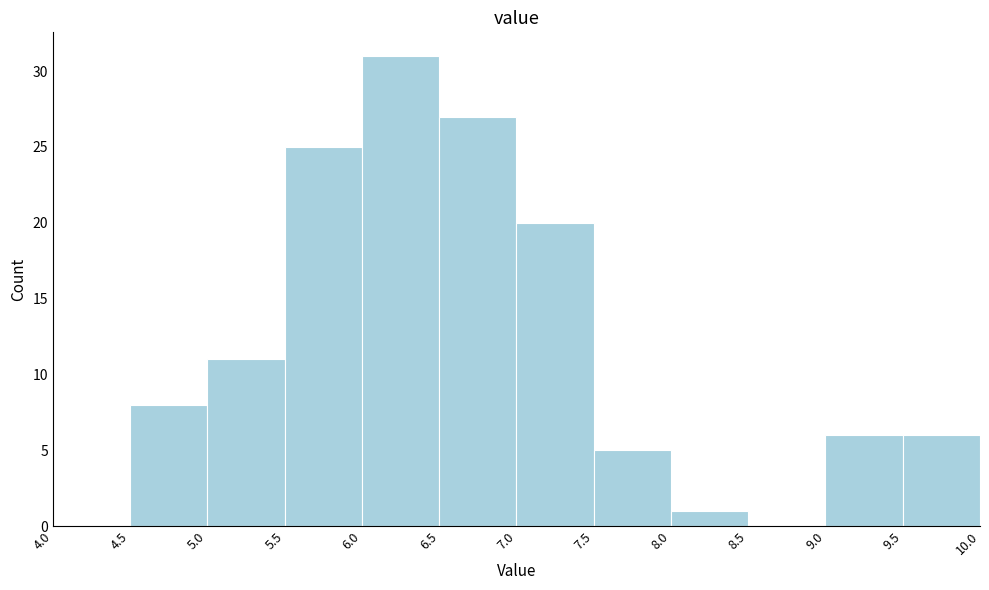

Reading left to right, transcribe this chart: for each bar, give the range it covers on the x-axis and its height. The values are not printed on the chart, so give them approximately, as read against the axis.

4.0 to 4.5: 0
4.5 to 5.0: 8
5.0 to 5.5: 11
5.5 to 6.0: 25
6.0 to 6.5: 31
6.5 to 7.0: 27
7.0 to 7.5: 20
7.5 to 8.0: 5
8.0 to 8.5: 1
8.5 to 9.0: 0
9.0 to 9.5: 6
9.5 to 10.0: 6